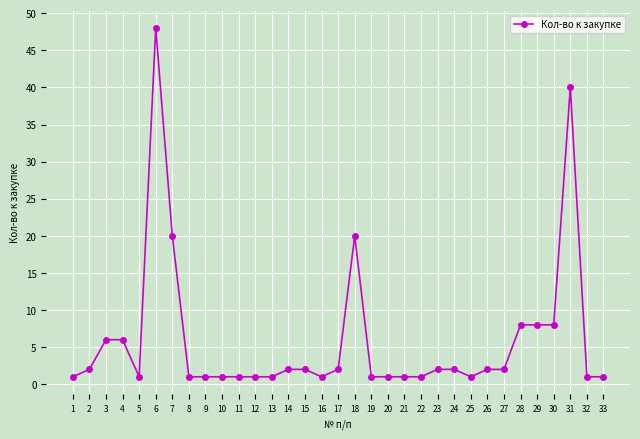

What is the sum of the values at 18 and 4?

26